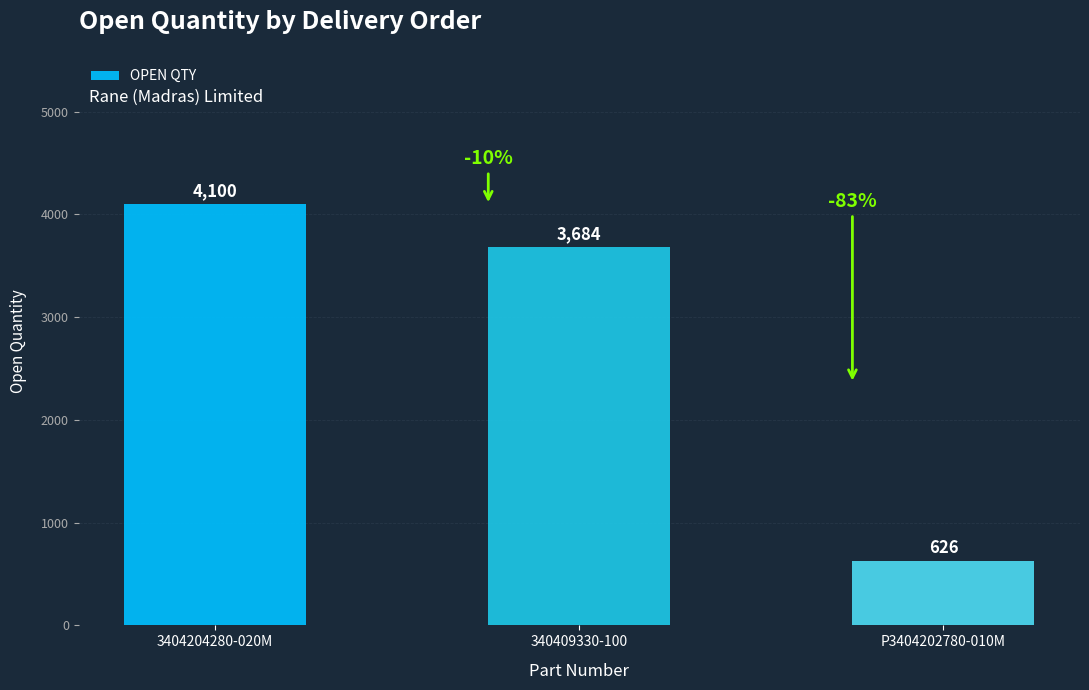

How many bars are there in total?

3